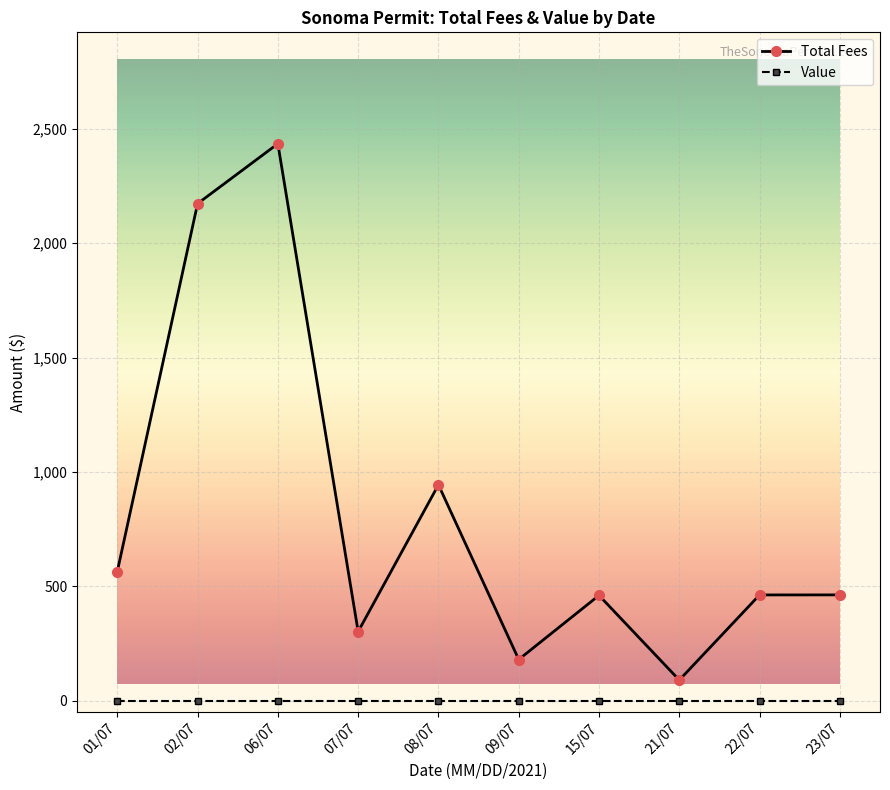

Where does the Total Fees series first go above 462?

01/07